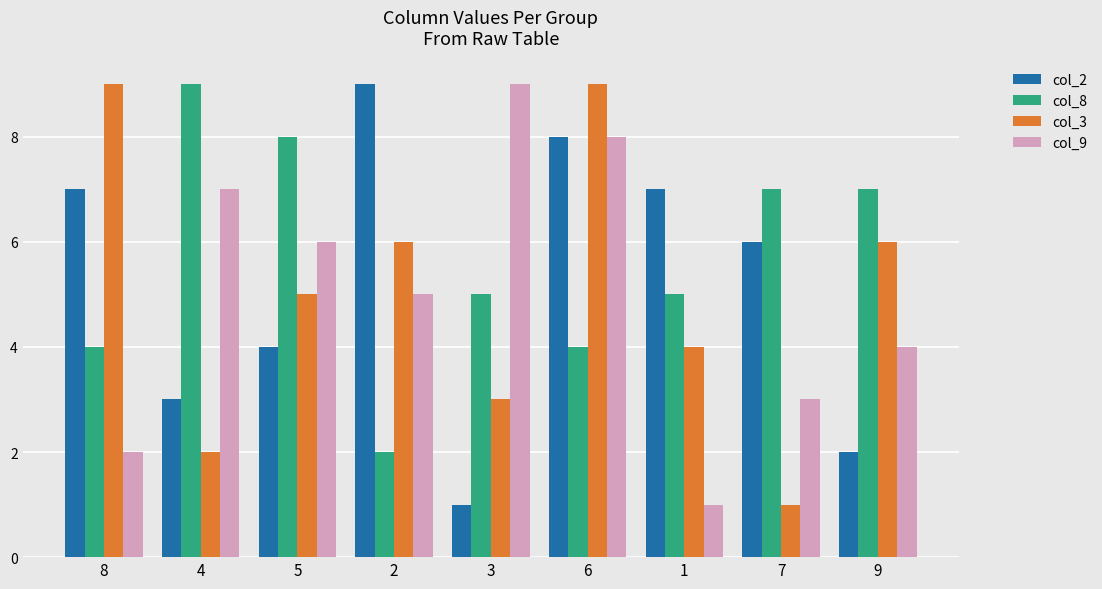

Which series has the largest total across all categories?

col_8